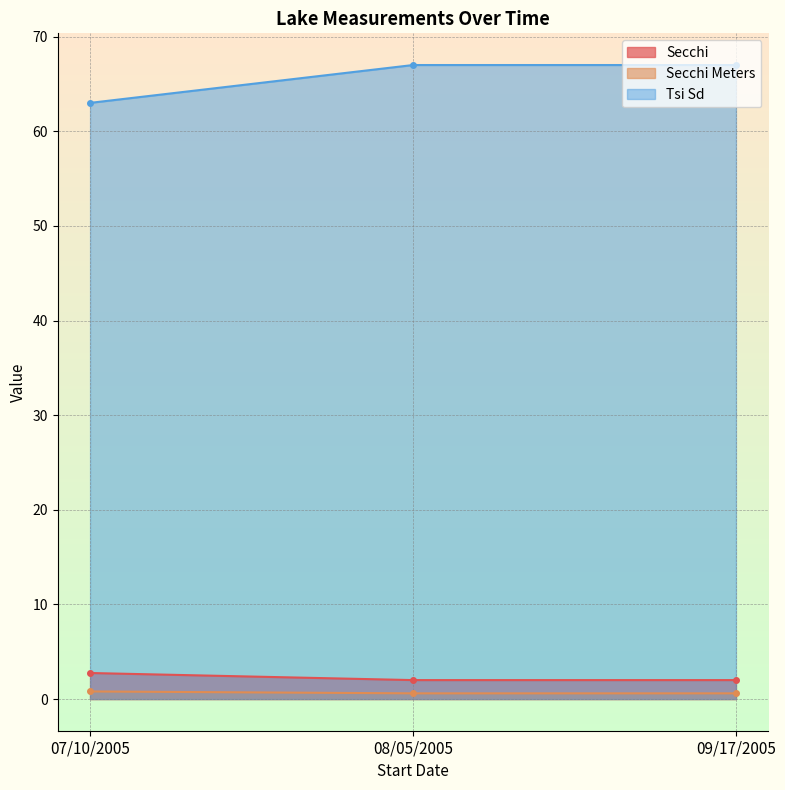

The value of Secchi Meters at 07/10/2005 is 0.8. True or false?

True